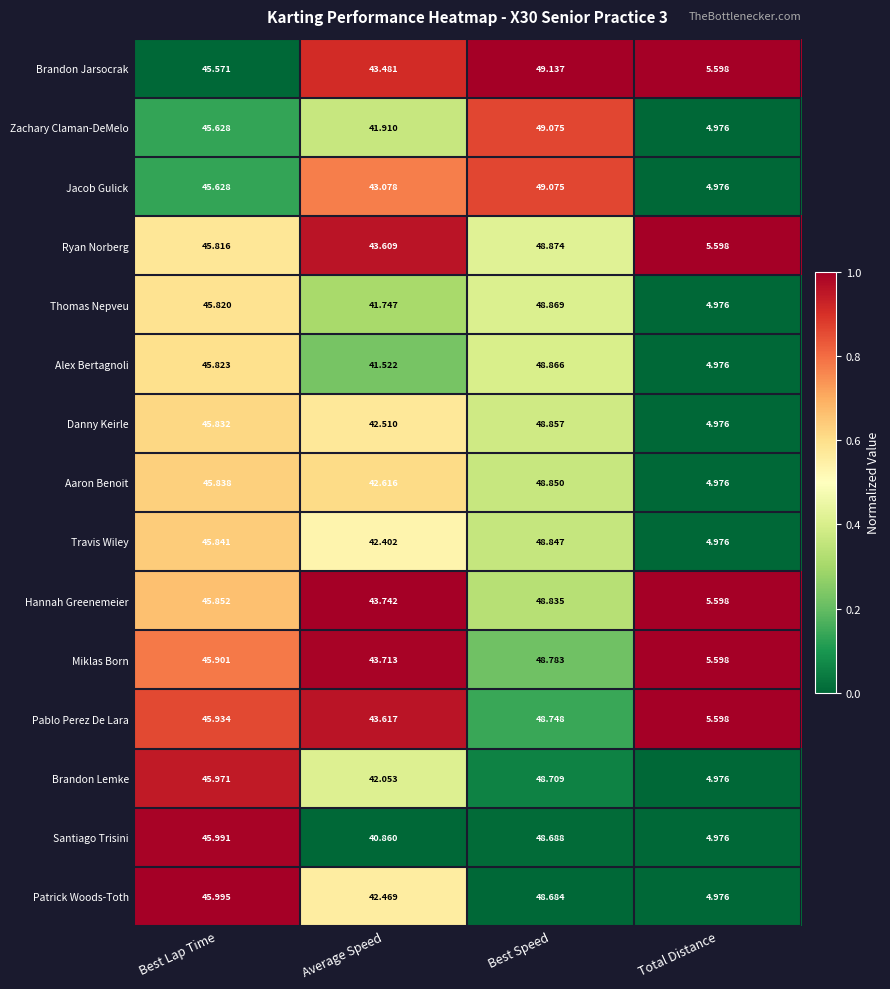

At which category is the sum across all series the highest?

Best Speed